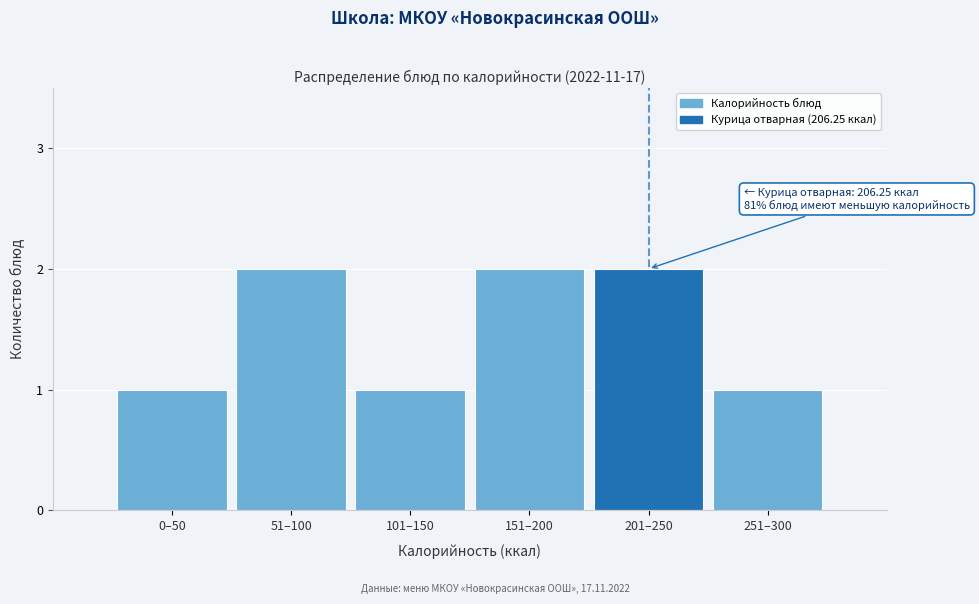

Reading left to right, what are all the values shown in this chart?

0–50=1	51–100=2	101–150=1	151–200=2	201–250=2	251–300=1